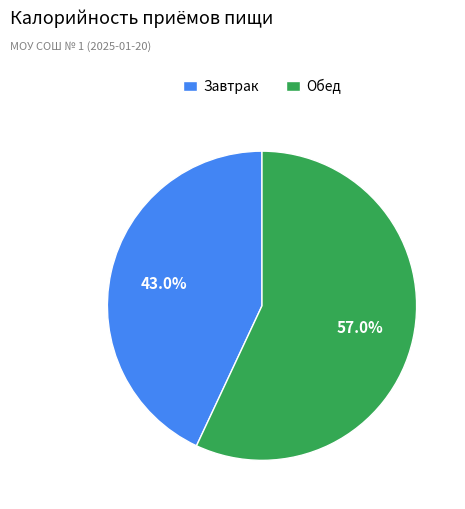

How many slices are in this pie chart?

2